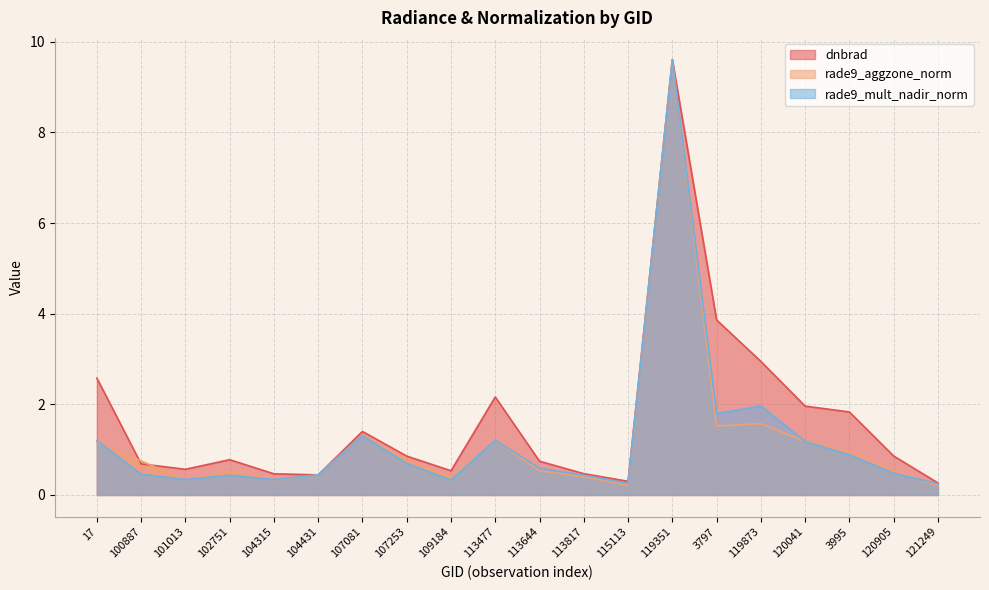

List the labels in order of rade9_mult_nadir_norm value, smallest first.

121249, 115113, 109184, 104315, 101013, 102751, 113817, 104431, 100887, 120905, 113644, 107253, 3995, 120041, 17, 113477, 107081, 3797, 119873, 119351